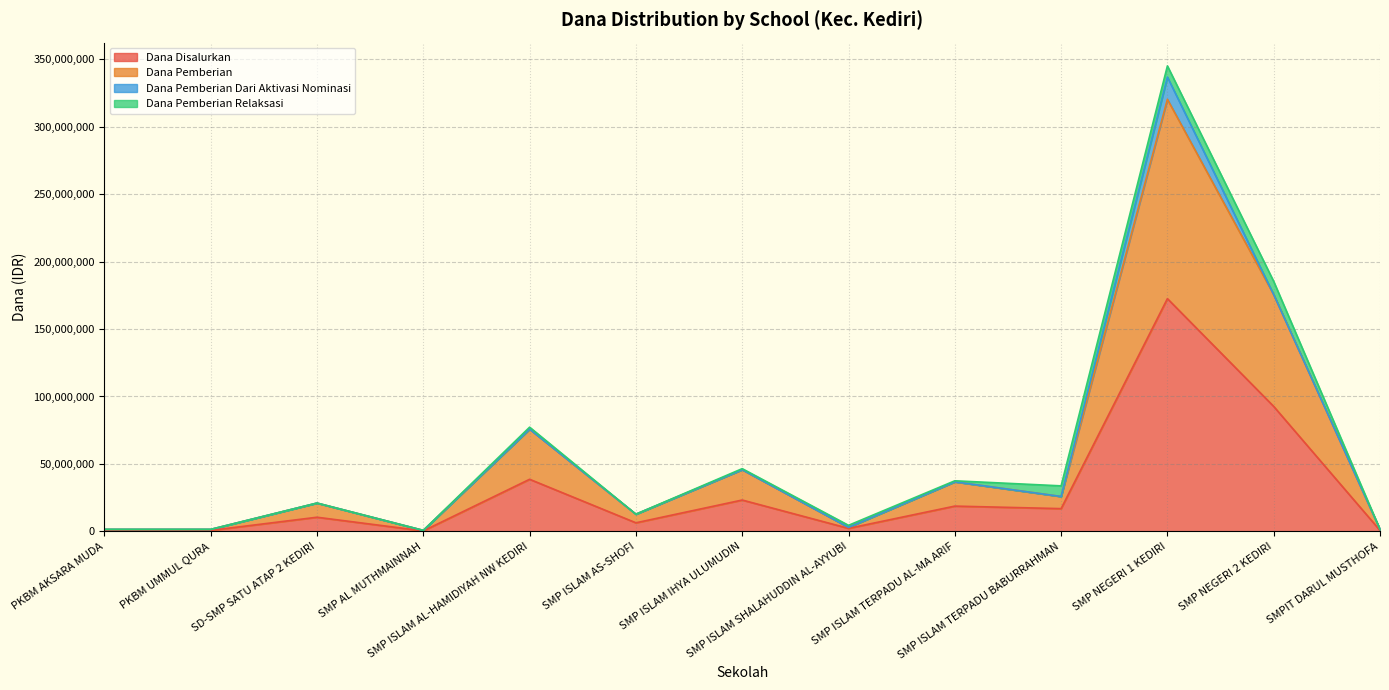

Between SD-SMP SATU ATAP 2 KEDIRI and SMP ISLAM SHALAHUDDIN AL-AYYUBI, which series saw the biggest shift?

Dana Pemberian